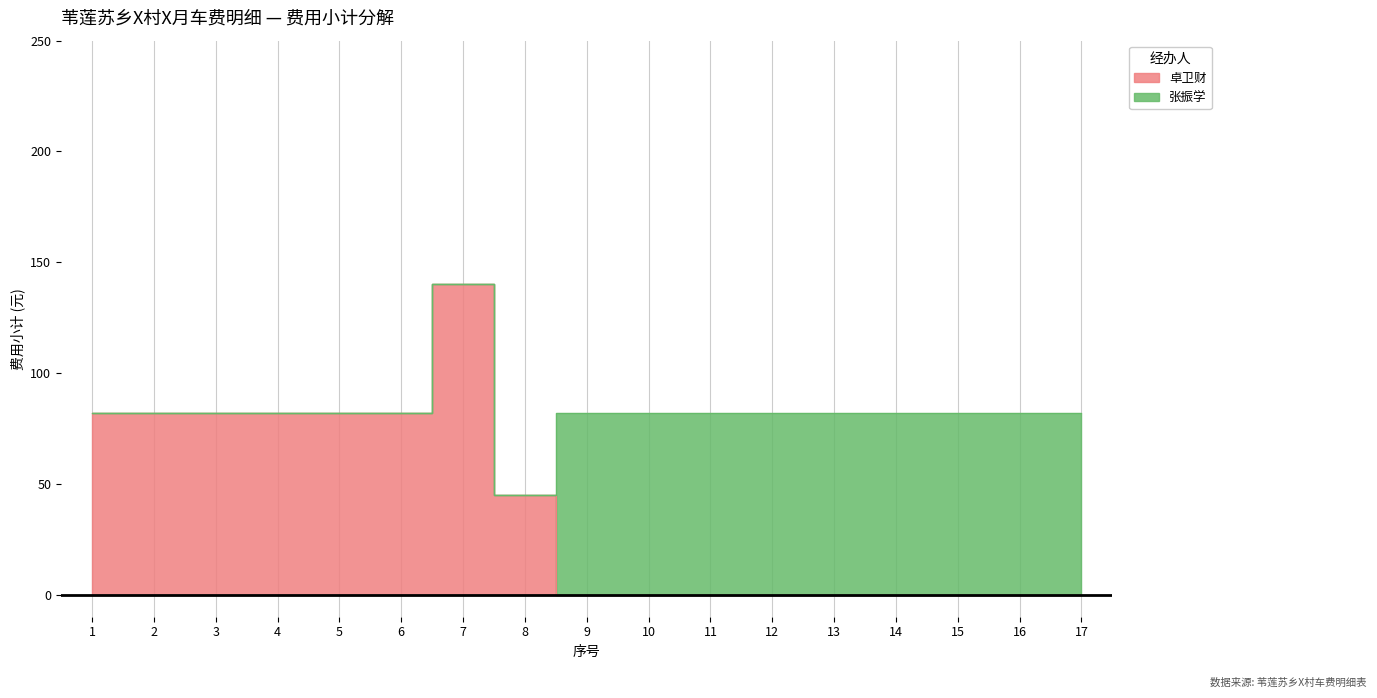

Count the number of values greater than 0.

8